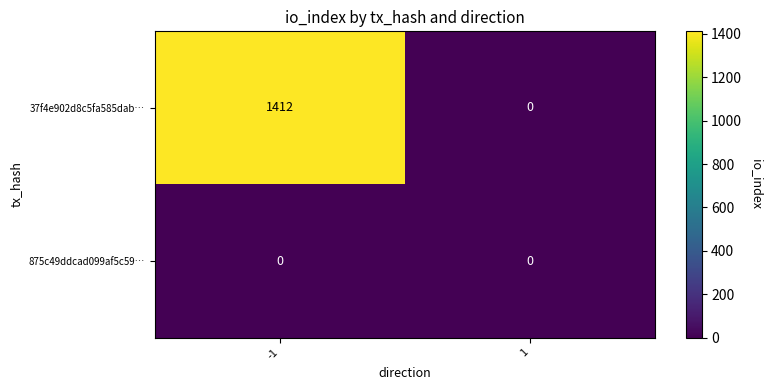

What is the difference between the maximum and minimum values in the 37f4e902d8c5fa585dab… series?

1412